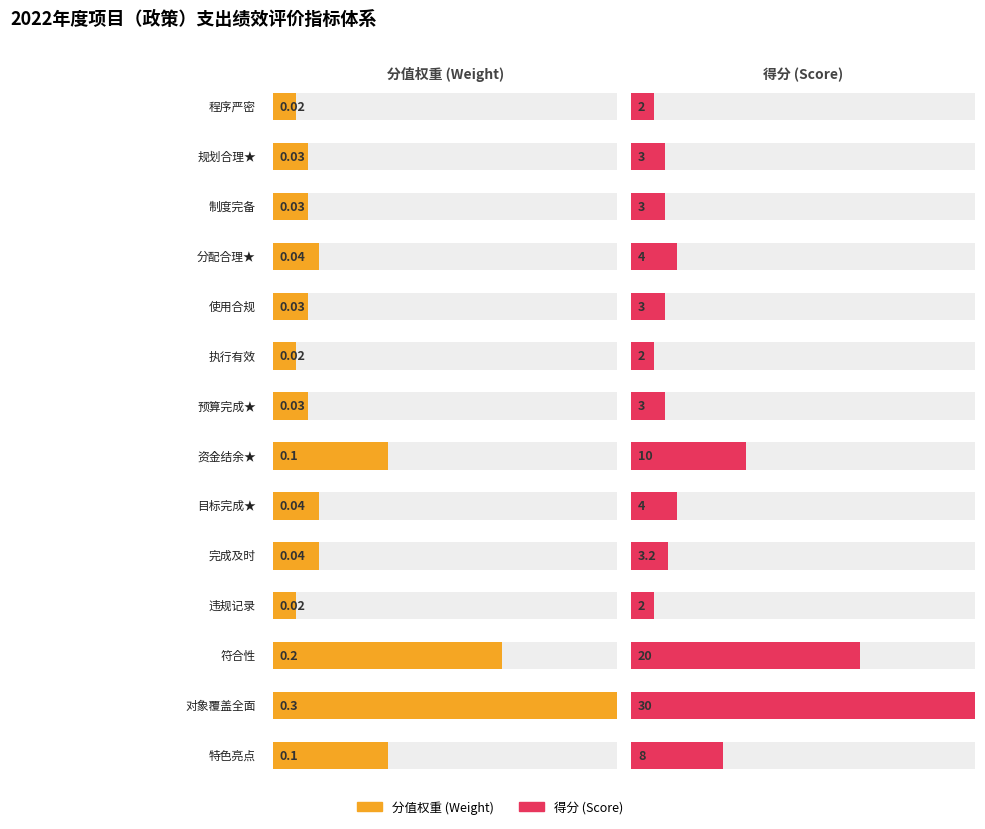

Between 资金结余★ and 执行有效, which is larger?

资金结余★